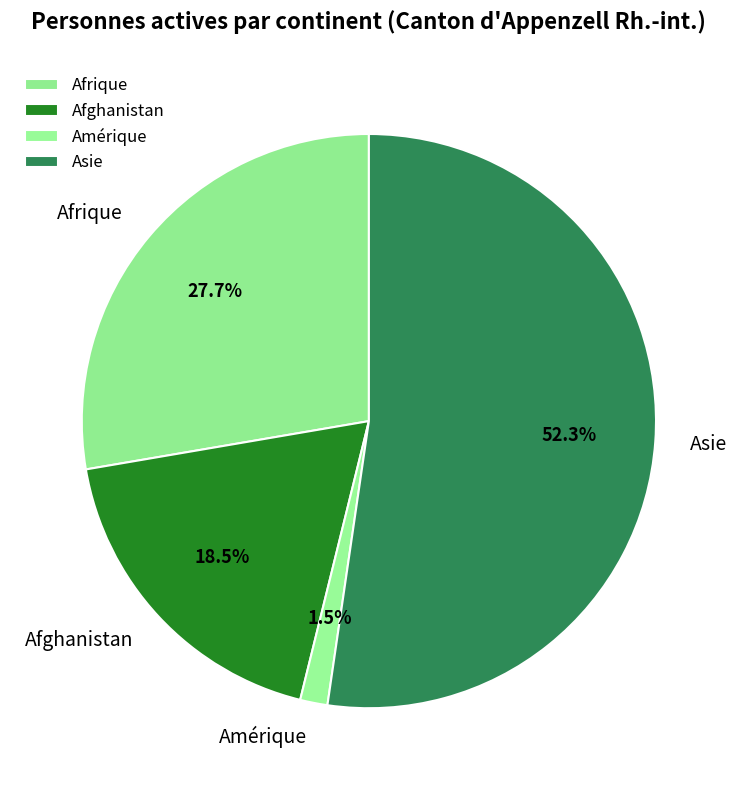

Count the number of slices in the pie.

4